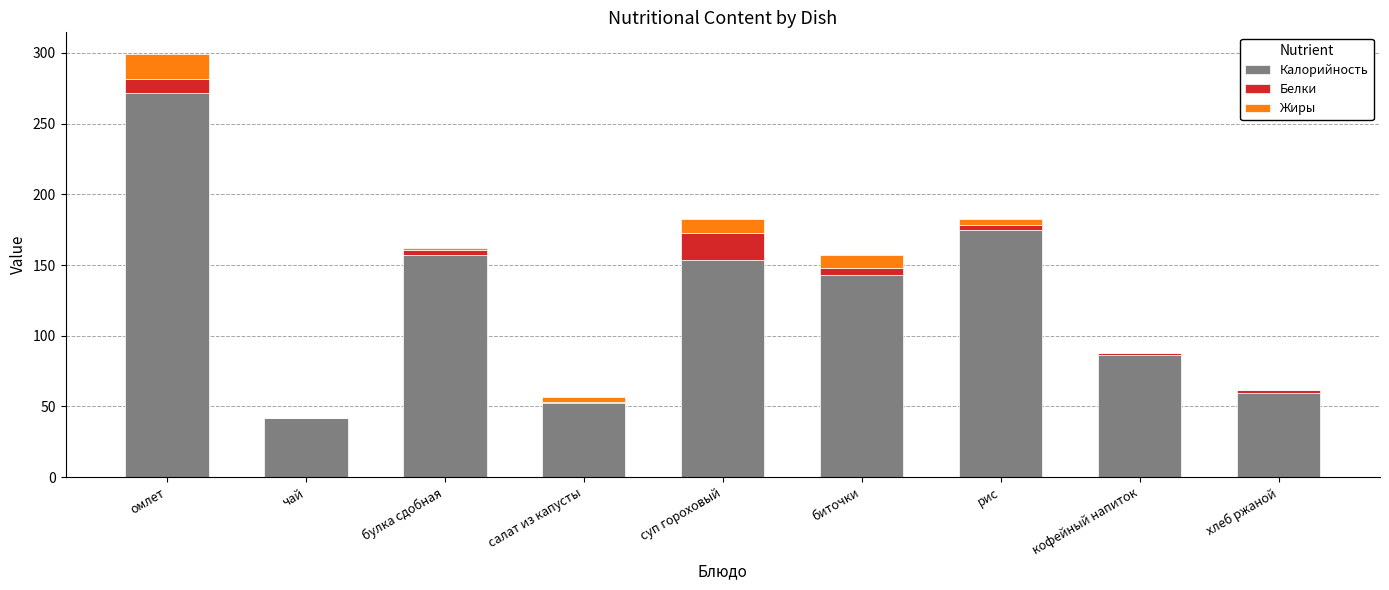

What is the sum of all Калорийность values?

1140.5